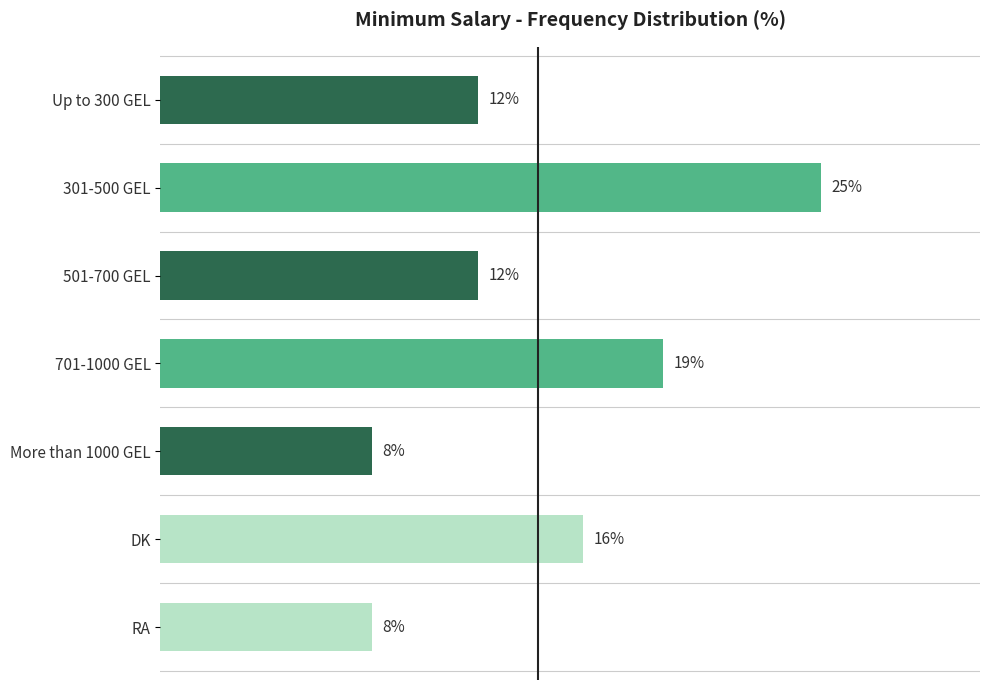

At which label is the value closest to 16?

DK